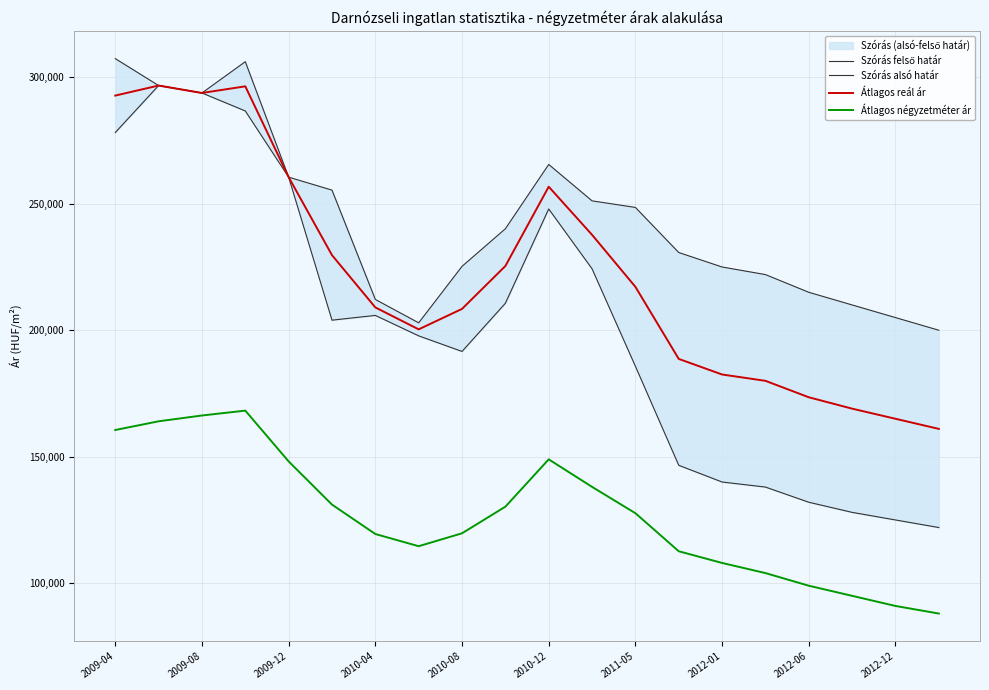

What is the difference between the maximum and minimum values in the Átlagos reál ár series?

135734